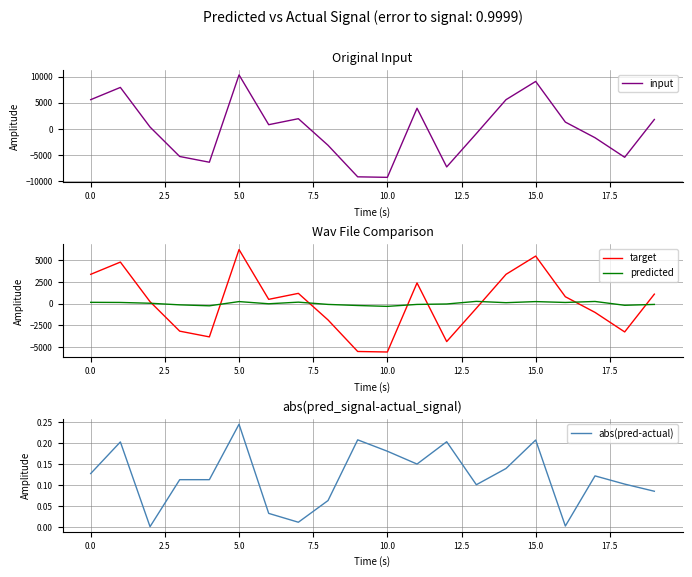

What is the maximum value for input?

10347.5